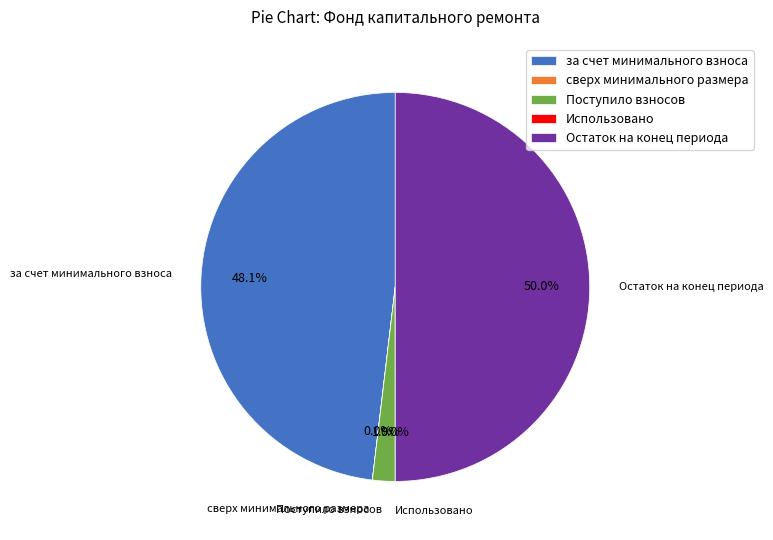

Which has a higher value, Поступило взносов or за счет минимального взноса?

за счет минимального взноса